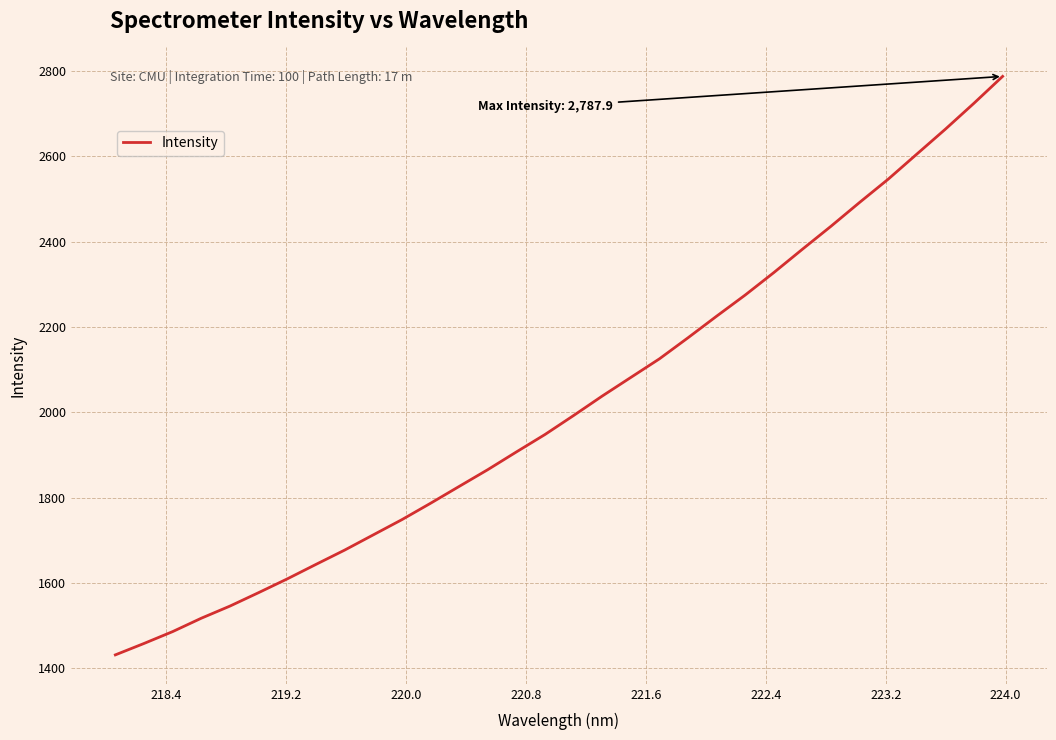

What is the smallest value displayed?

1430.9